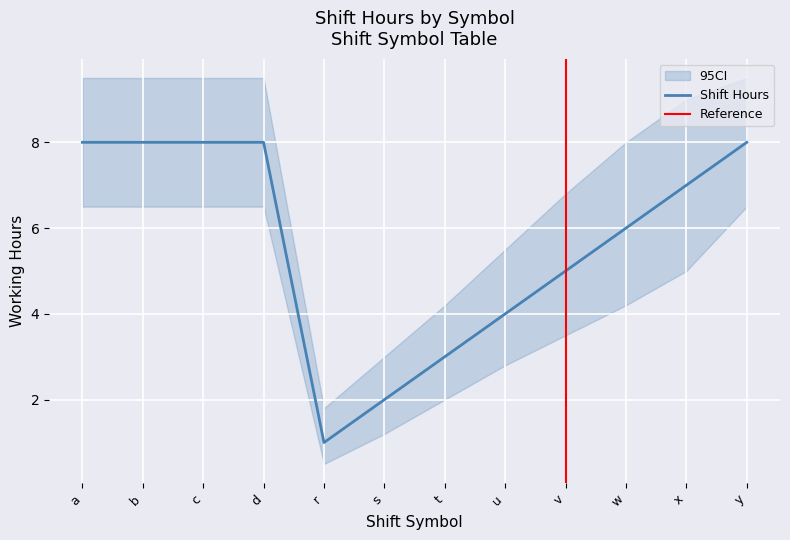

What is the sum of the values at a and v?

13